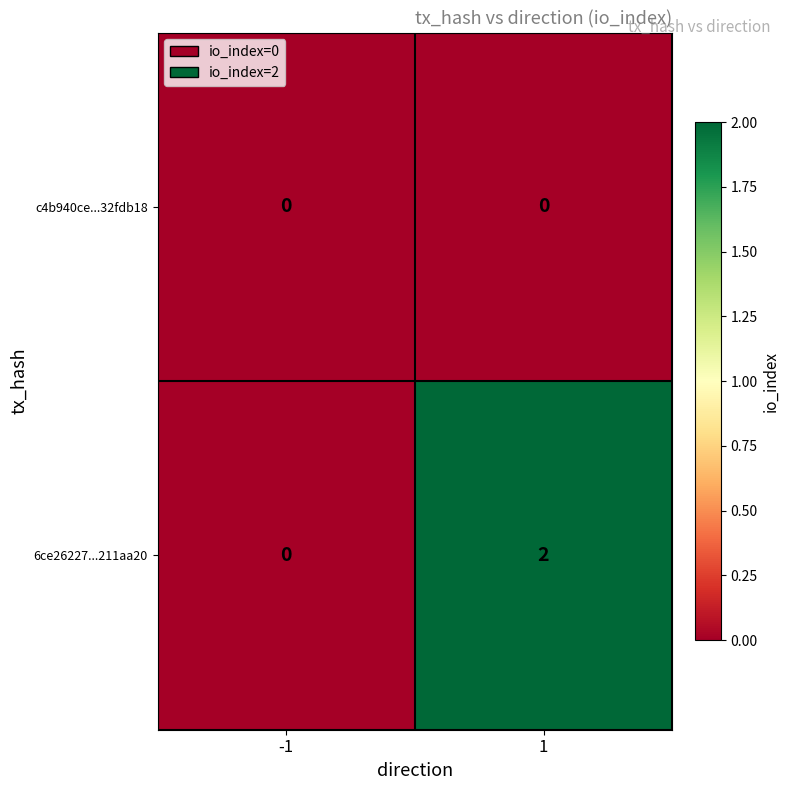

Rank the series by their average value, from highest to lowest.

6ce26227...211aa20, c4b940ce...32fdb18